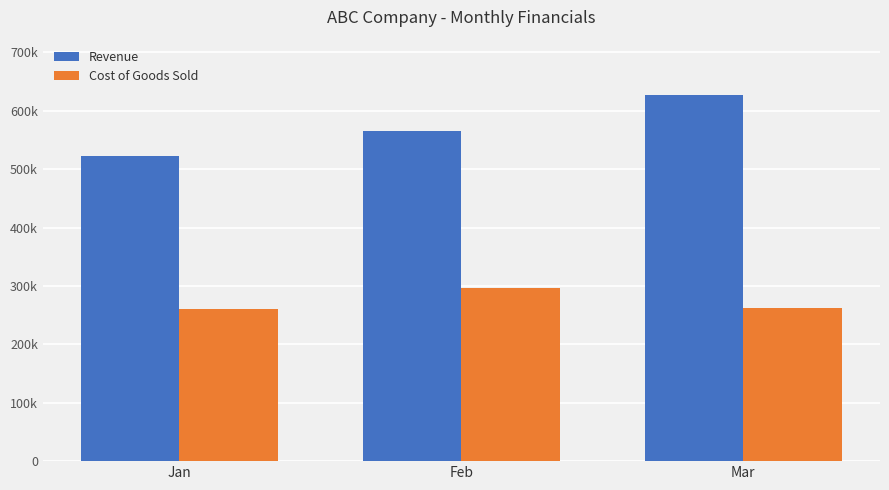

Rank the series by their average value, from lowest to highest.

Cost of Goods Sold, Revenue